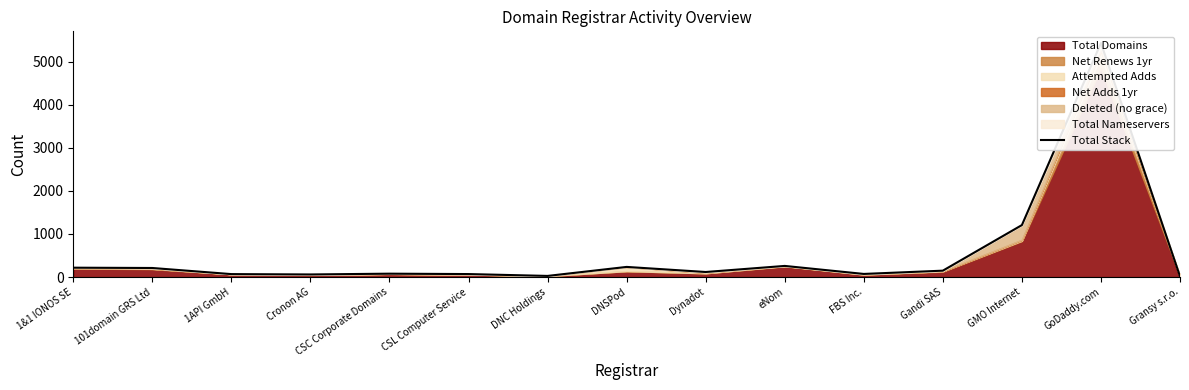

Rank the categories by value from highest to lowest.

GoDaddy.com, GMO Internet, eNom, DNSPod, 1&1 IONOS SE, 101domain GRS Ltd, Gandi SAS, Dynadot, CSC Corporate Domains, FBS Inc., CSL Computer Service, 1API GmbH, Cronon AG, DNC Holdings, Gransy s.r.o.